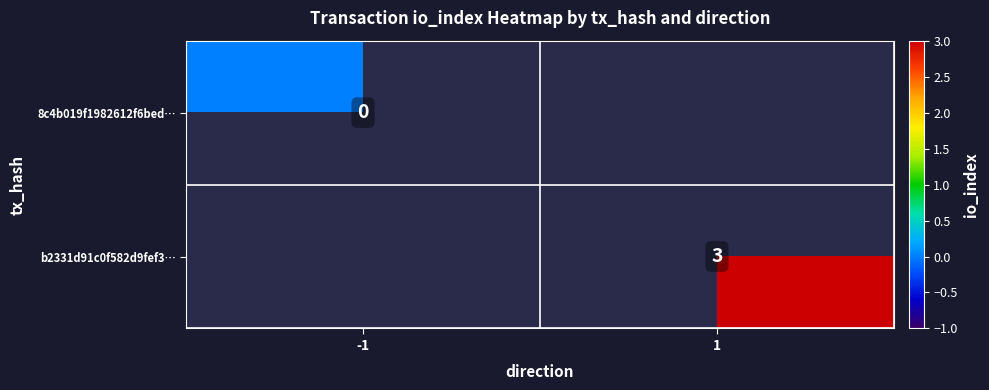

The value of b2331d91c0f582d9fef3… at 1 is 2. True or false?

False